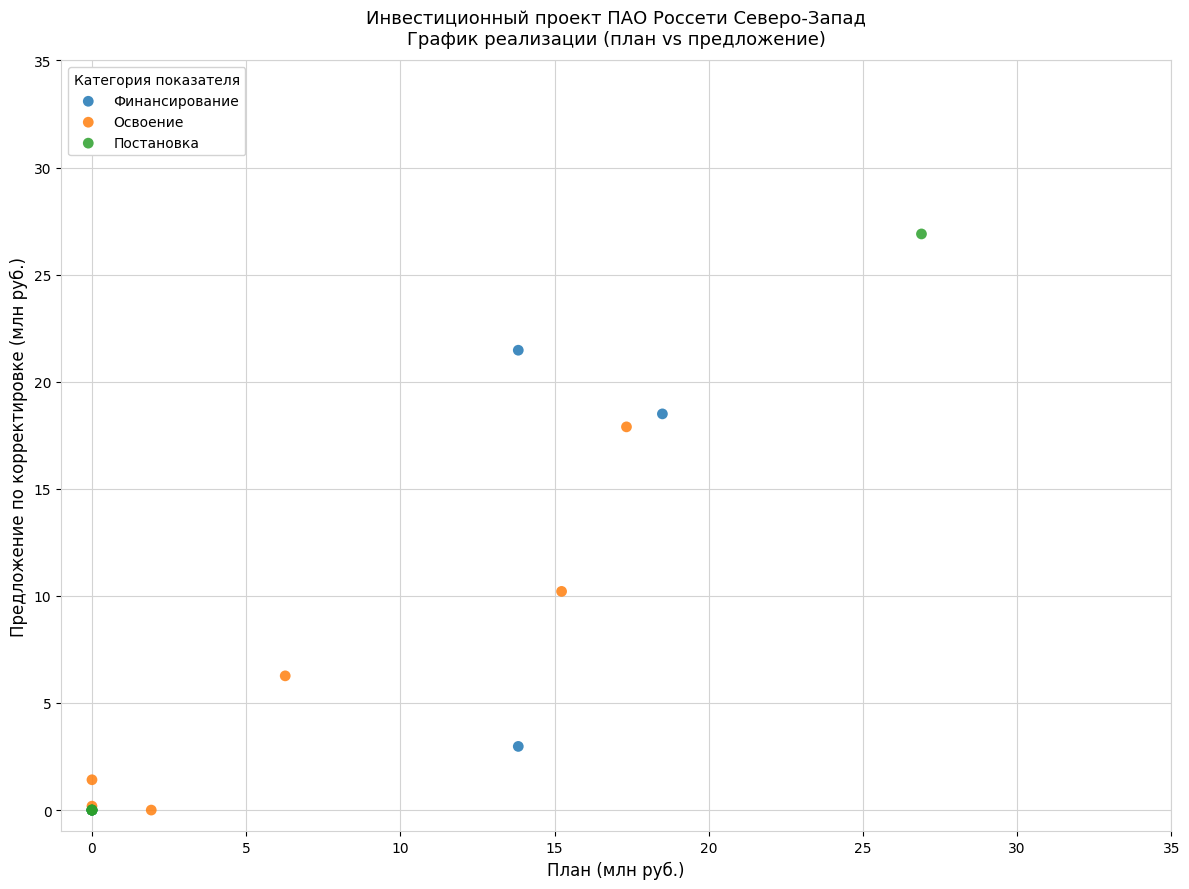

What are all the series names shown in the legend?

Финансирование, Освоение, Постановка